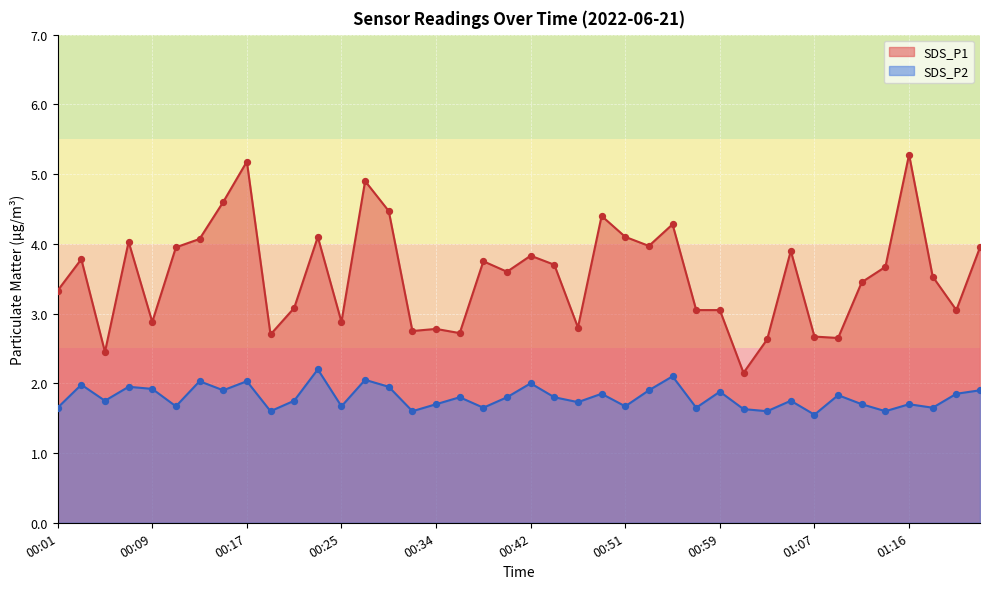

At how many categories does at least one series exceed 1?

40